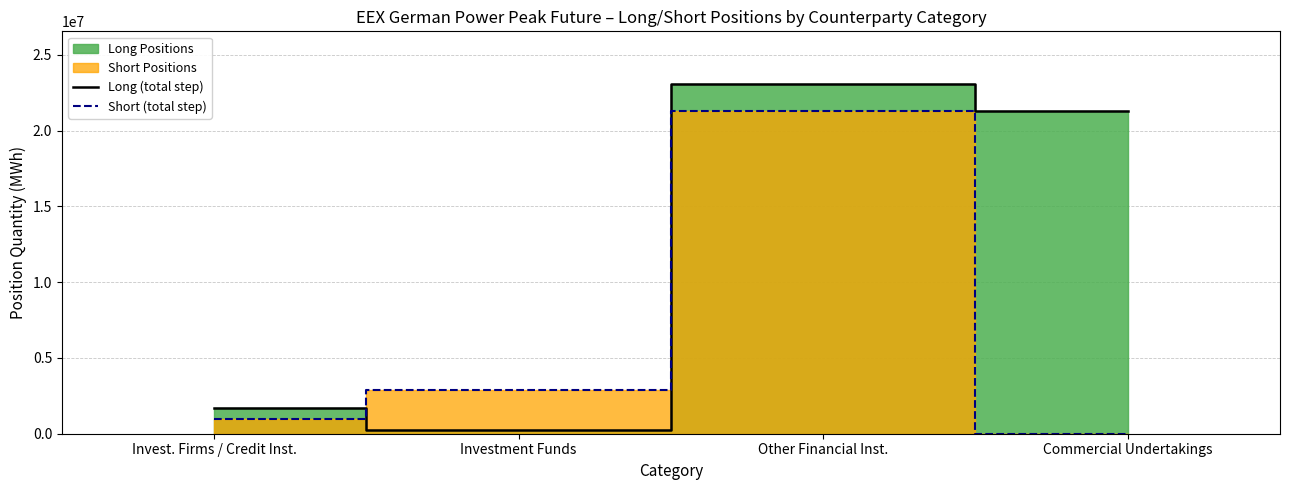

Which series has the largest total across all categories?

Long (total step)